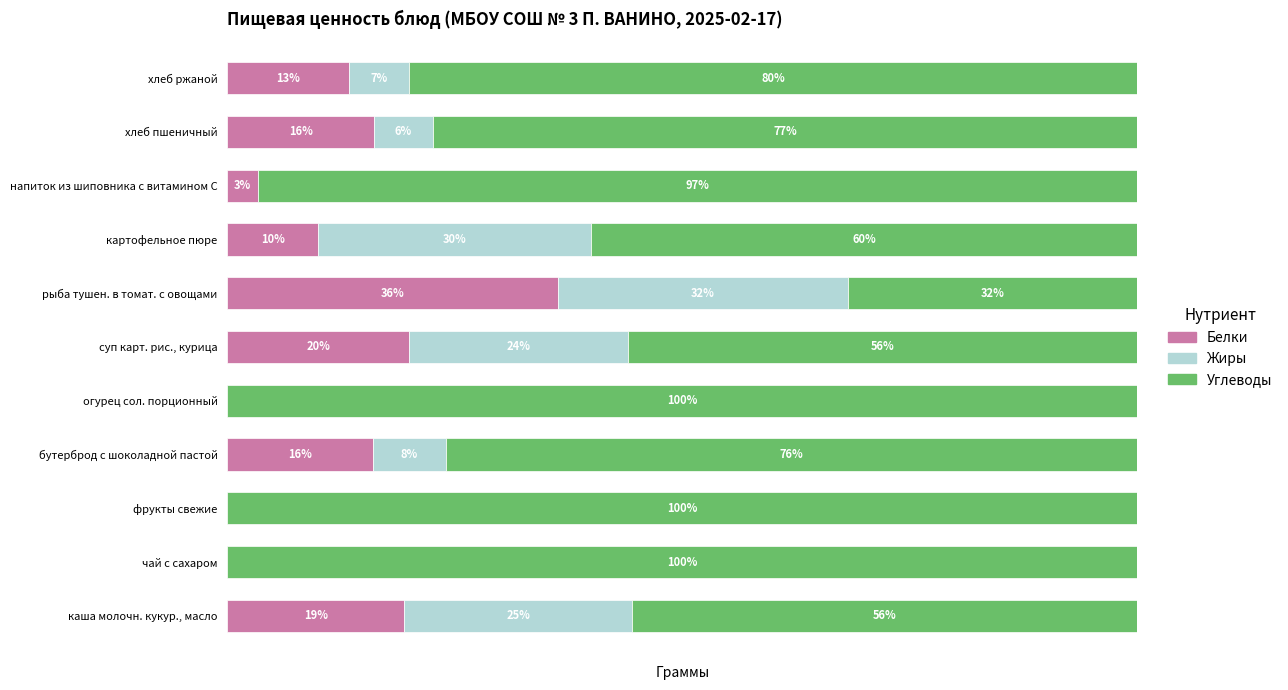

Where is Белки nearest to the value 18?

каша молочн. кукур., масло